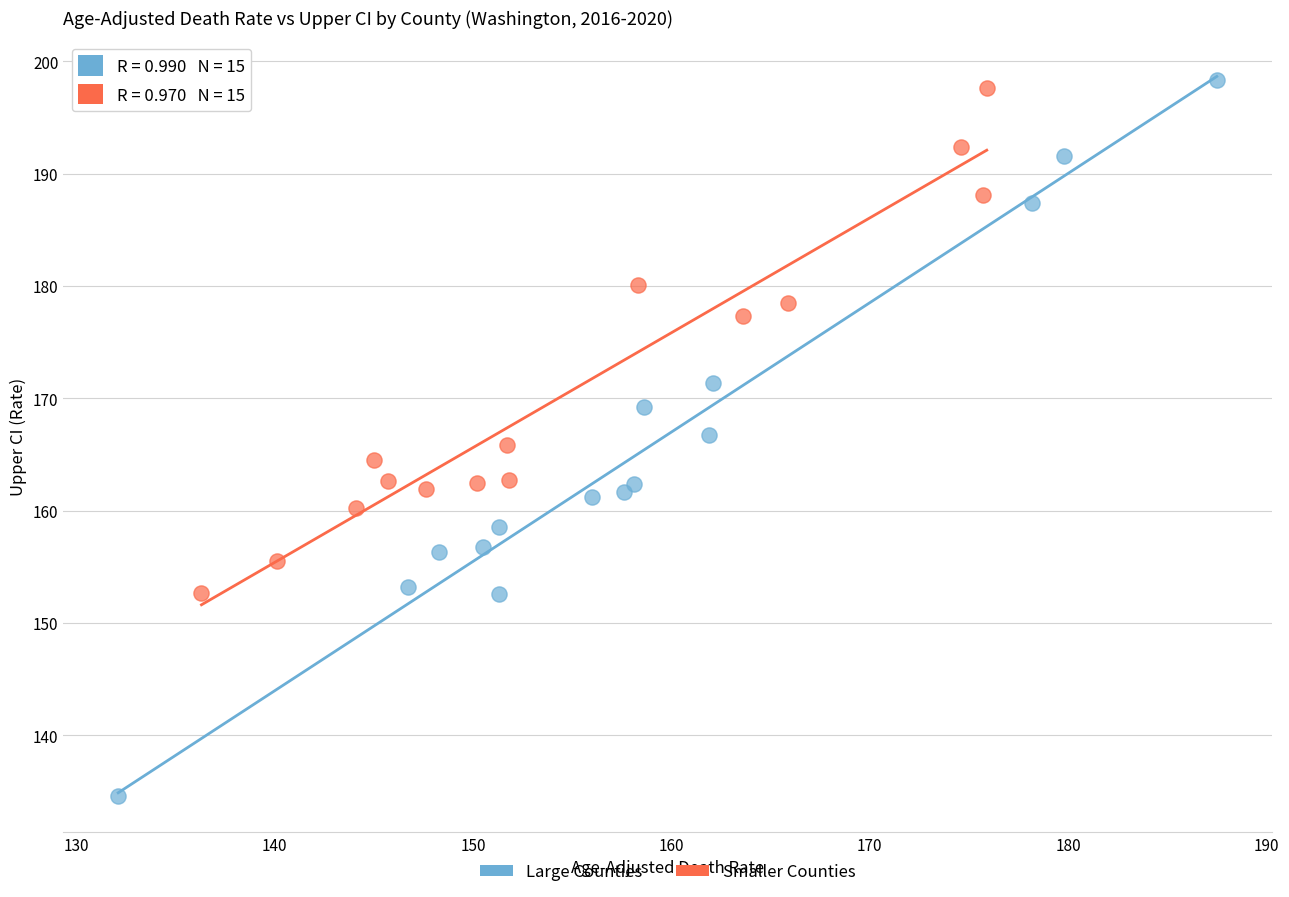

Which series has the widest spread of Y values?

Large Counties